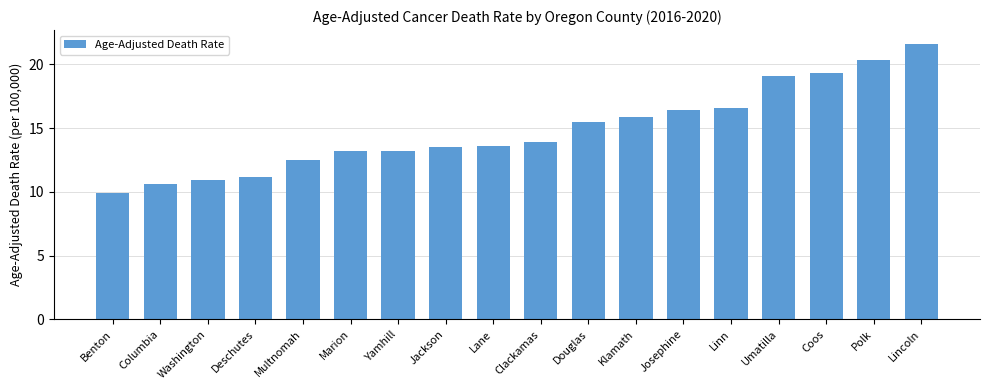

Between Lane and Josephine, which is larger?

Josephine